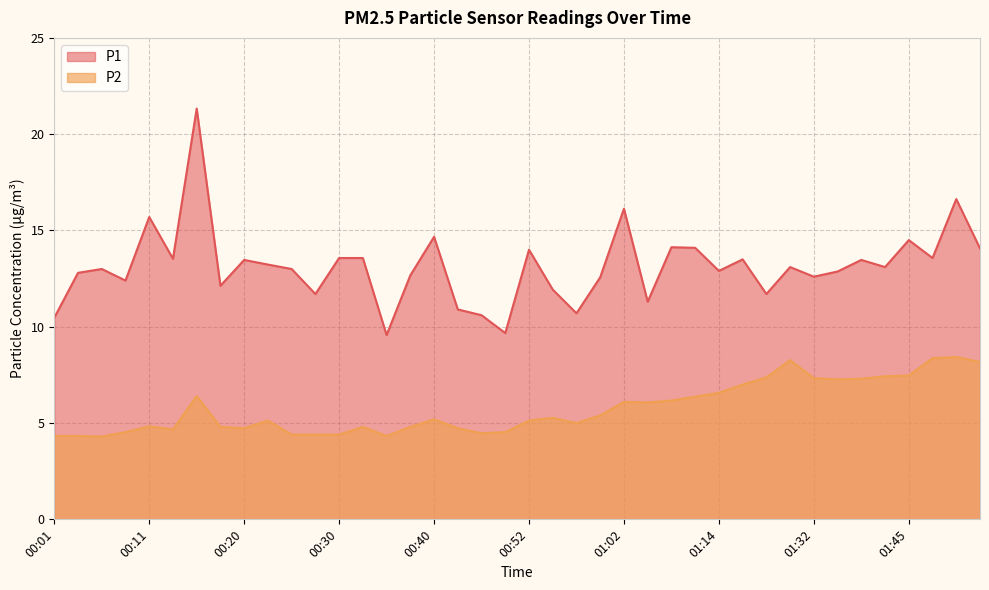

Rank the series by their average value, from lowest to highest.

P2, P1